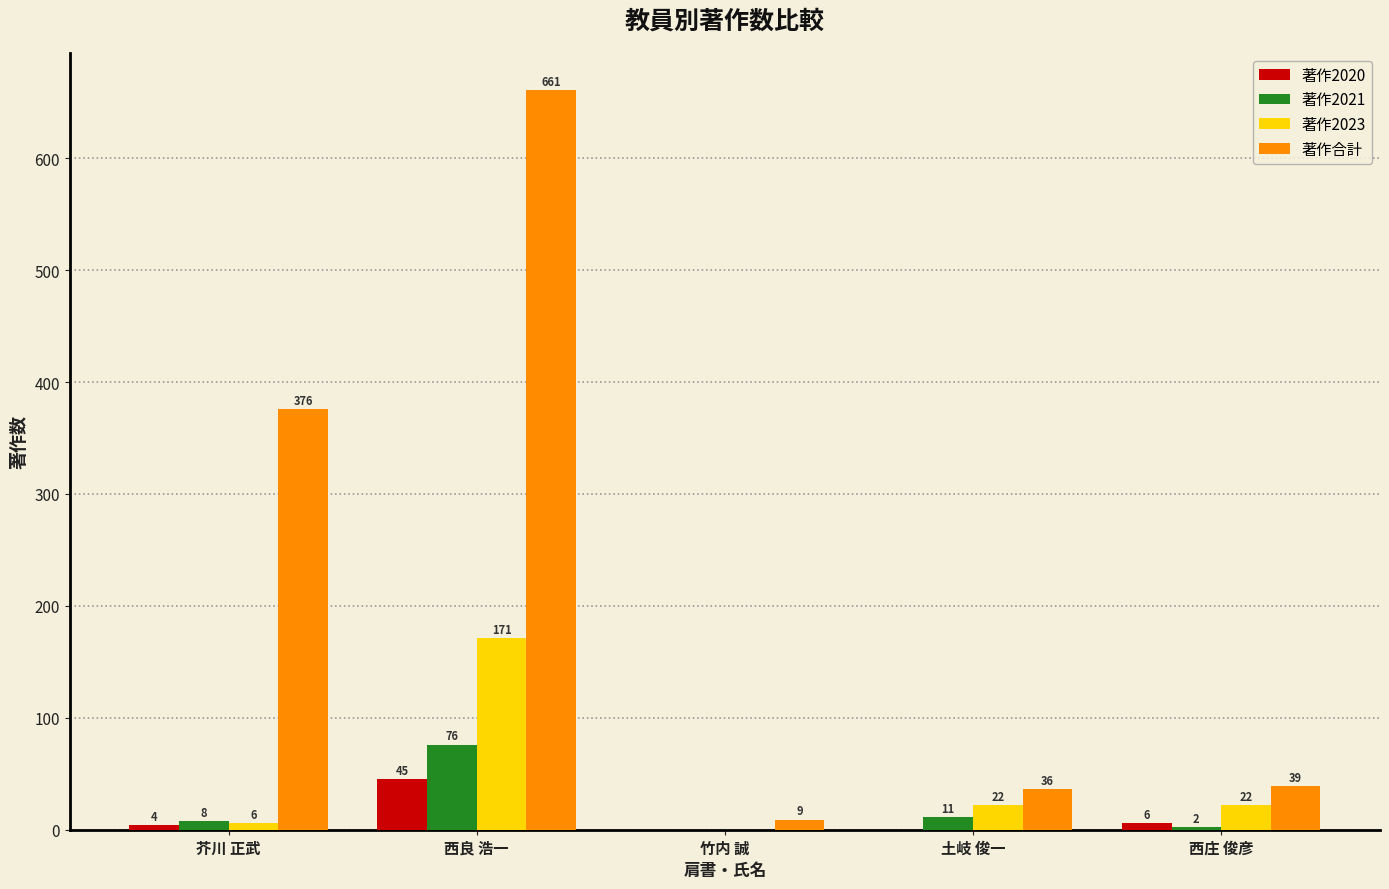

Is it true that 著作2020 equals 6 at 西庄 俊彦?

True